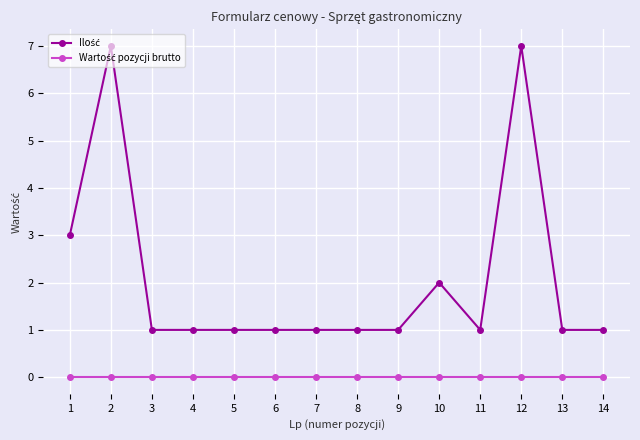

What is the greatest value displayed?

7